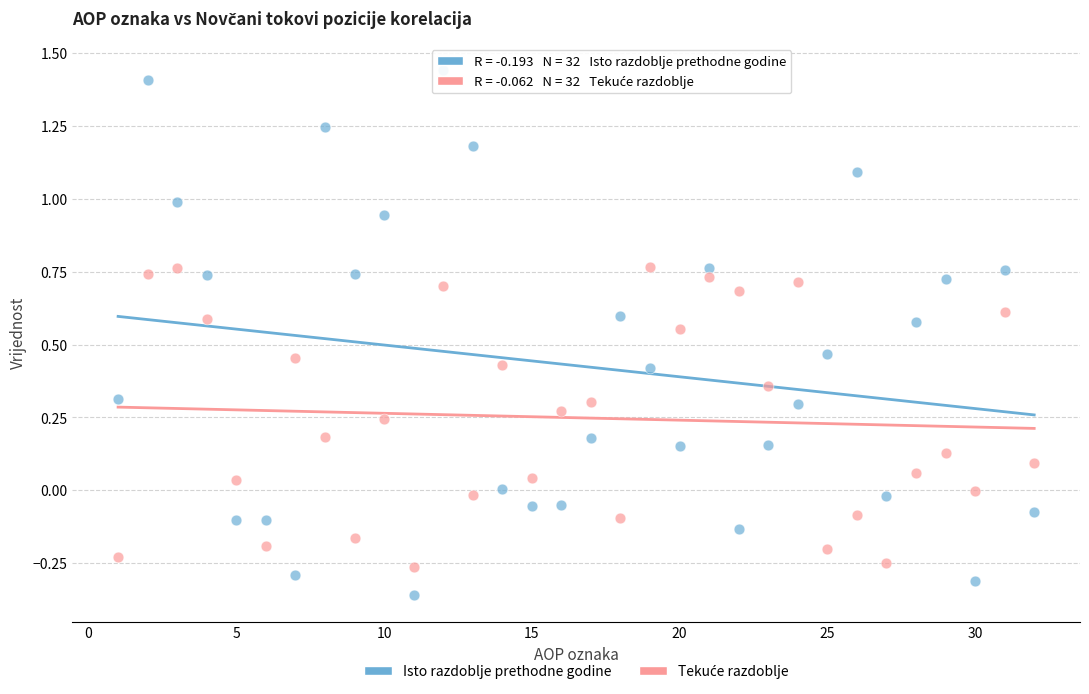

Which series contains the highest Y value?

Isto razdoblje prethodne godine